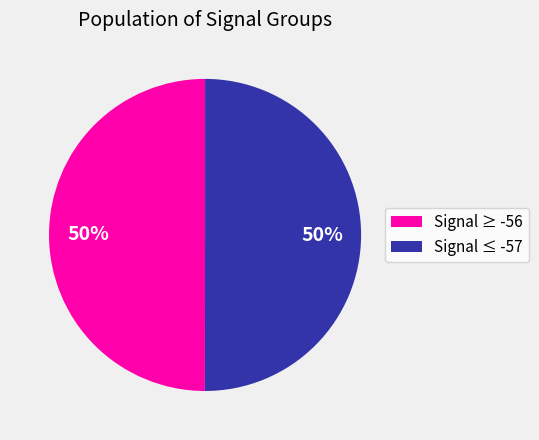

Count the number of slices in the pie.

2